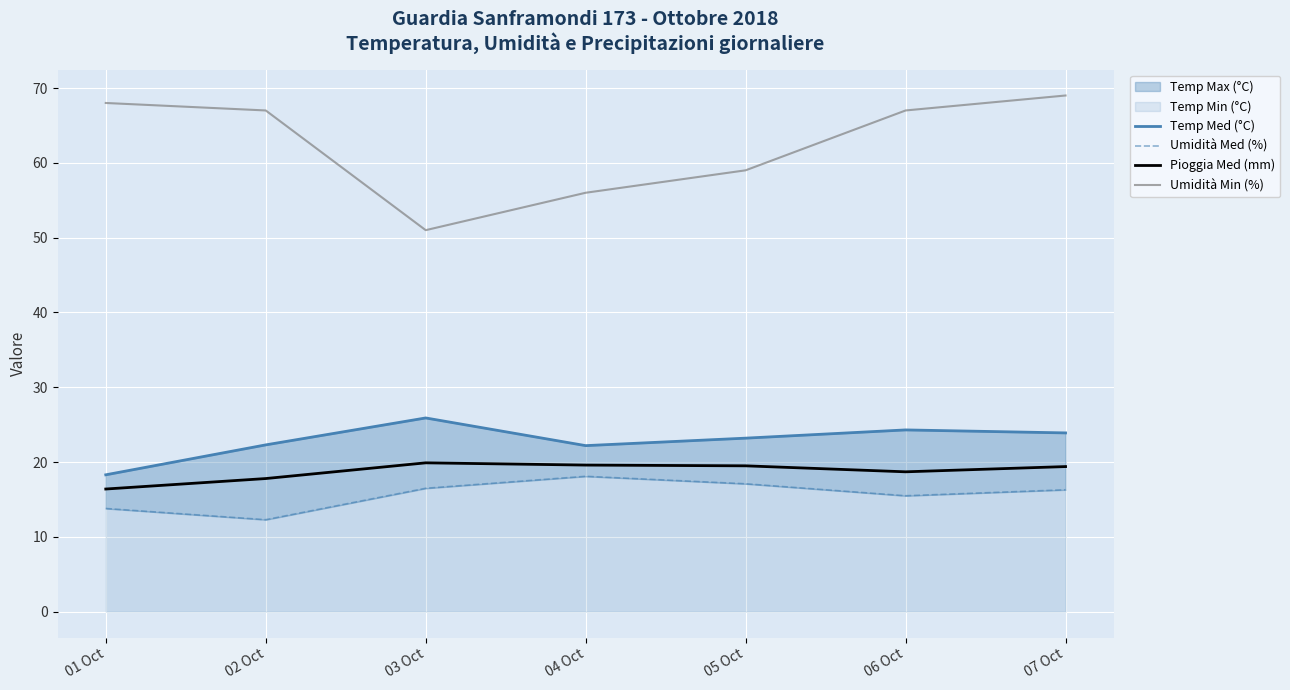

What is the value of the Pioggia Med (mm) point at the 7th from the left?

19.4